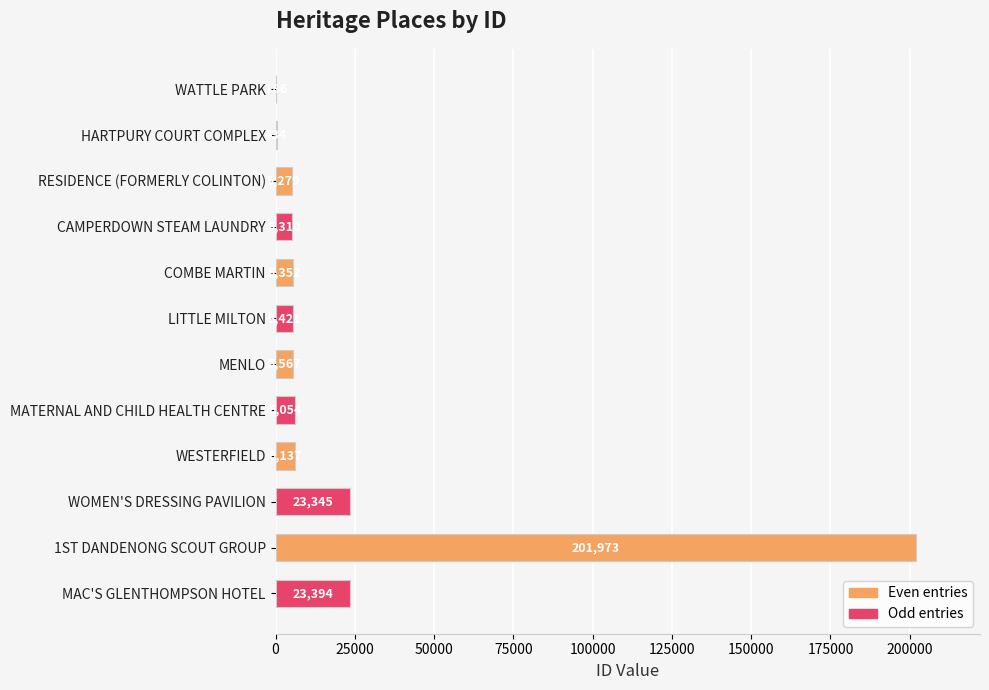

Read the value at LITTLE MILTON, to the nearest 100.

5400